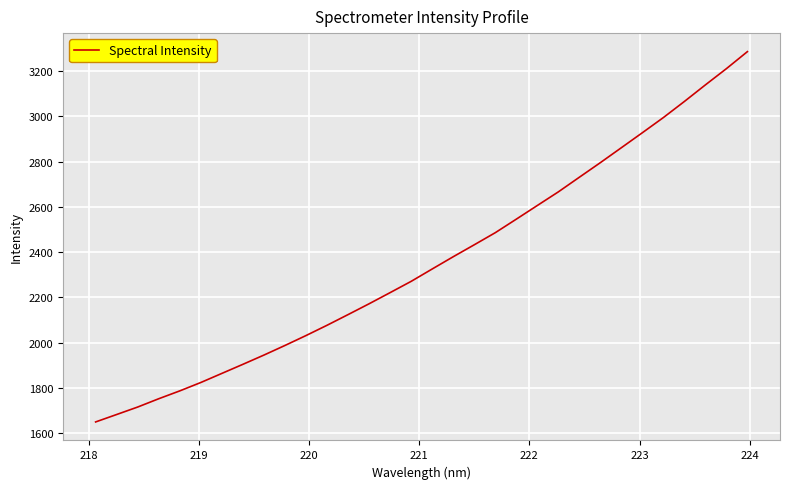

What is the difference between the maximum and minimum values?

1635.4